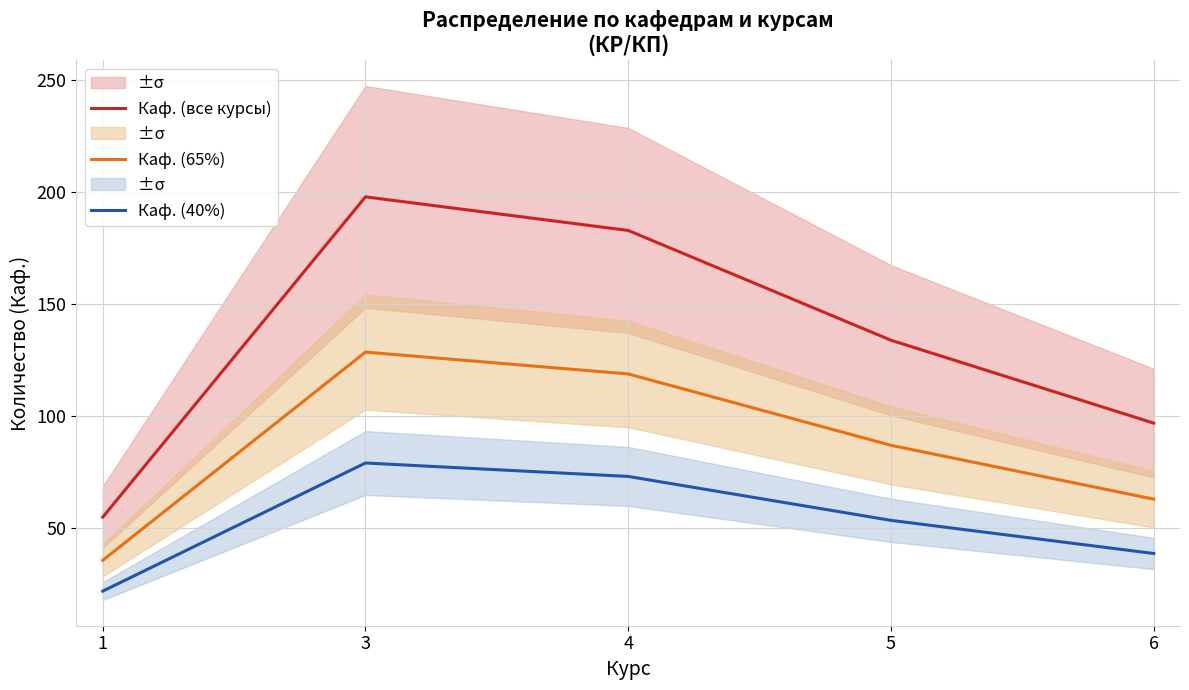

Is it true that Каф. (65%) equals 119.0 at 4?

True